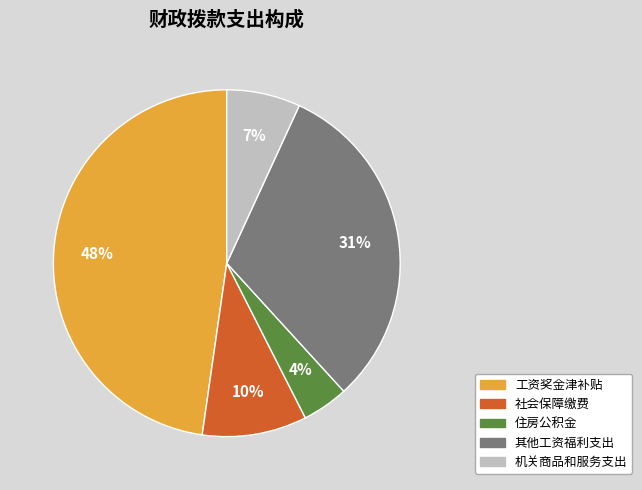

Rank the categories by value from lowest to highest.

住房公积金, 机关商品和服务支出, 社会保障缴费, 其他工资福利支出, 工资奖金津补贴